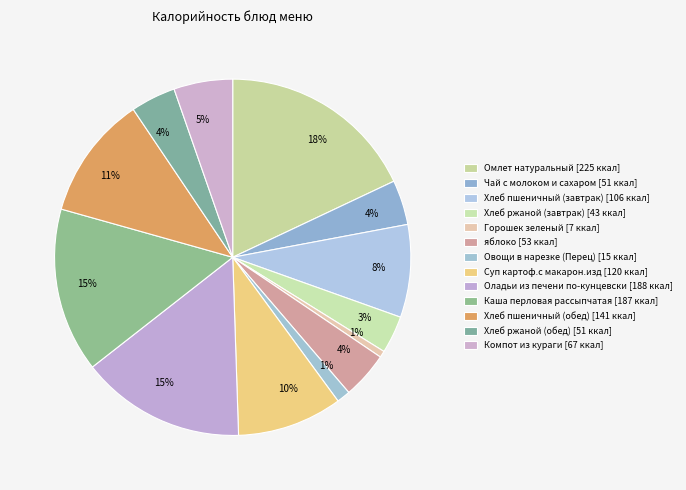

Is it true that Горошек зеленый is 11% of the pie?

False